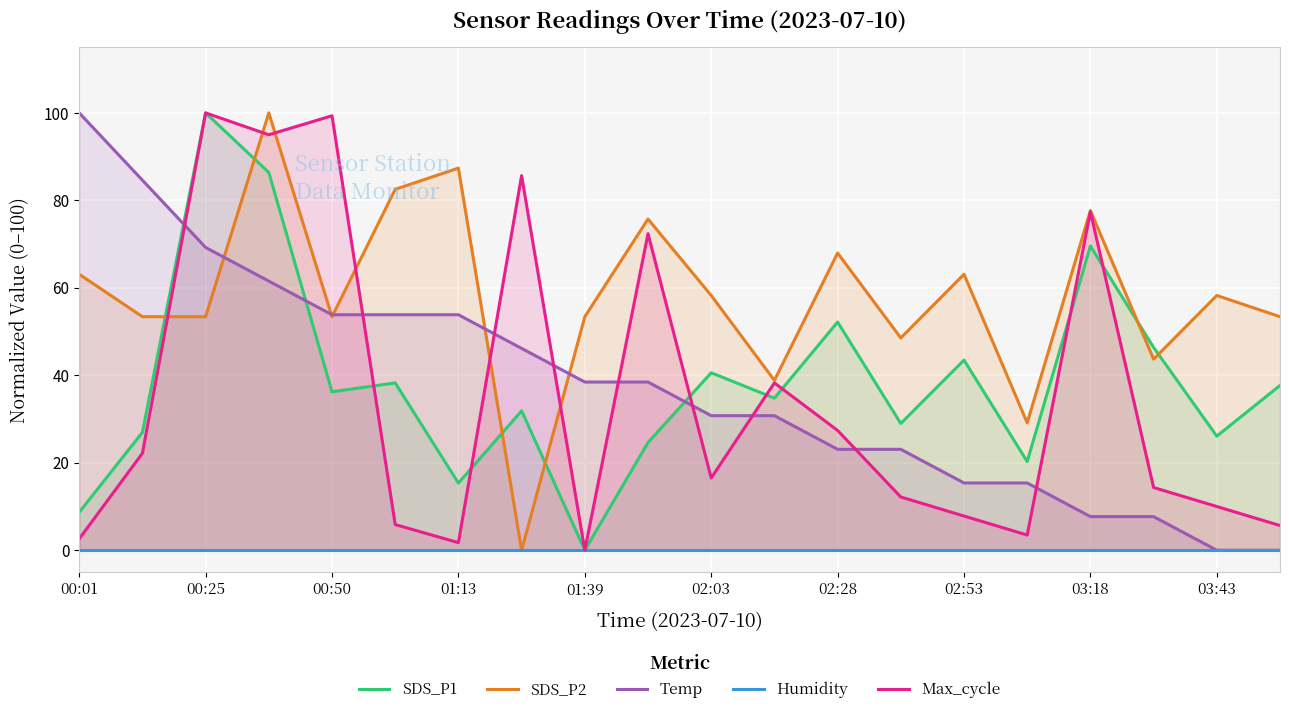

The value of Temp at 00:01 is 100.0. True or false?

True